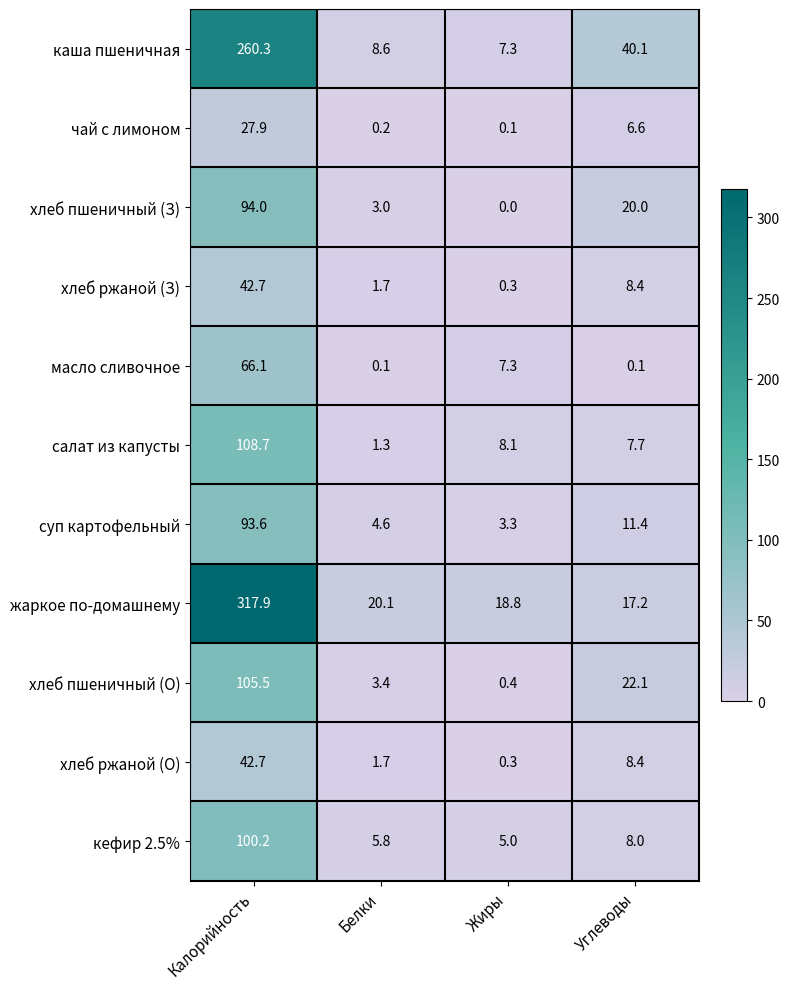

Which category has the lowest value across all series?

Жиры